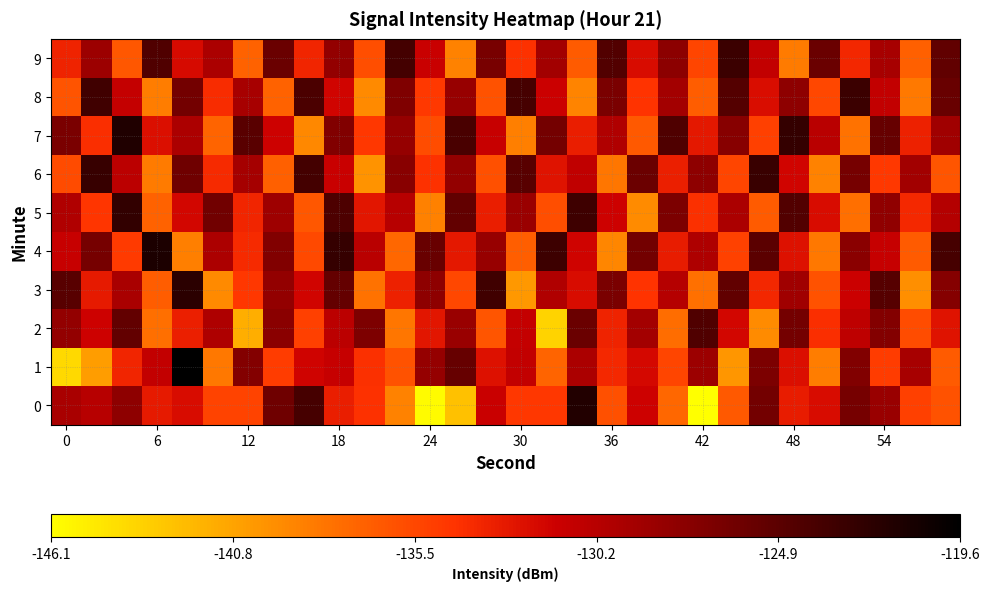

At how many categories does at least one series exceed -143?

30